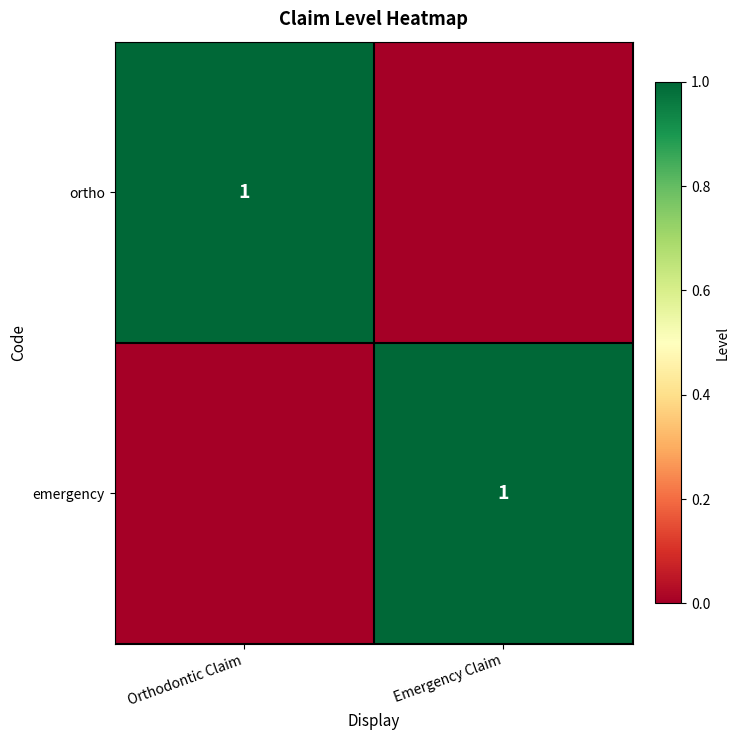

At which category is the sum across all series the highest?

Orthodontic Claim